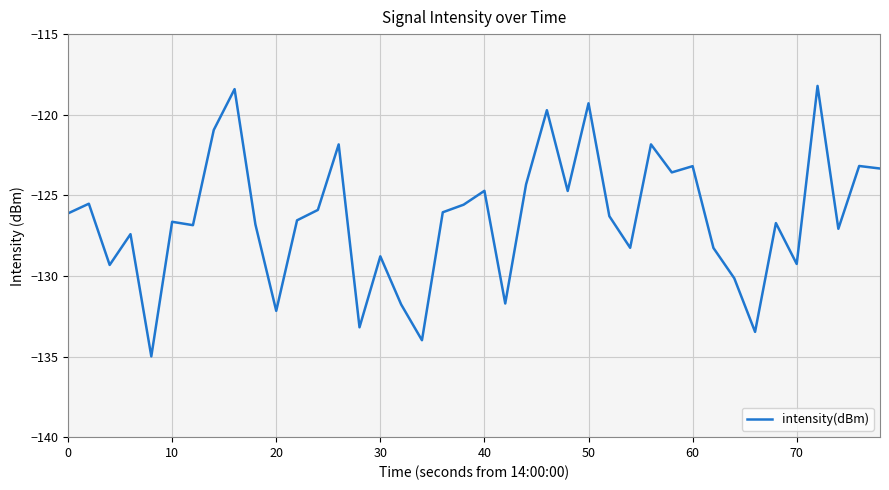

What is the smallest value displayed?

-135.0